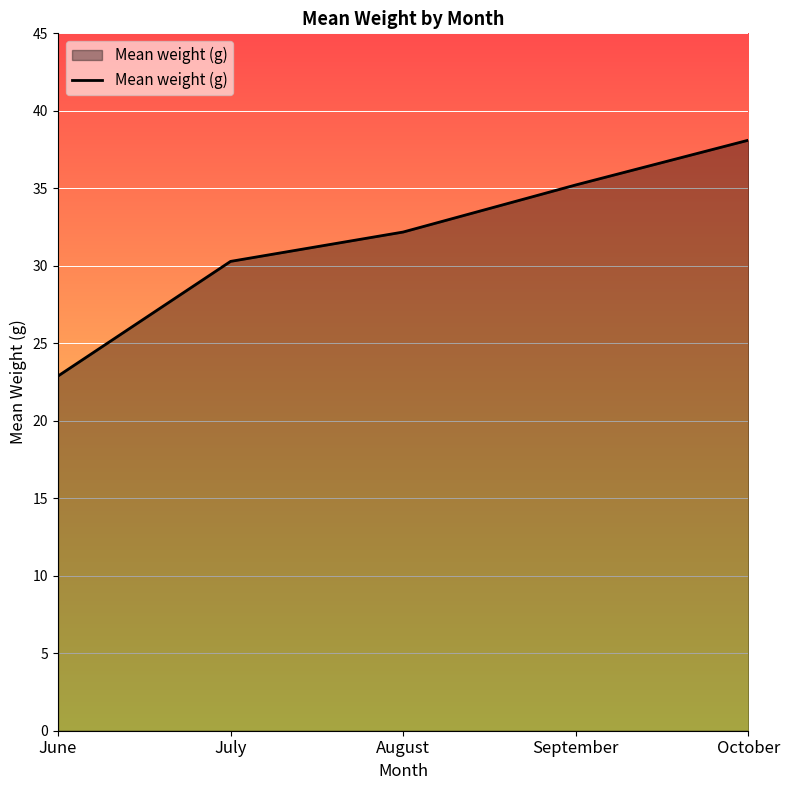

Reading left to right, extract all data points from this chart.

June=22.9	July=30.3	August=32.2	September=35.2	October=38.1